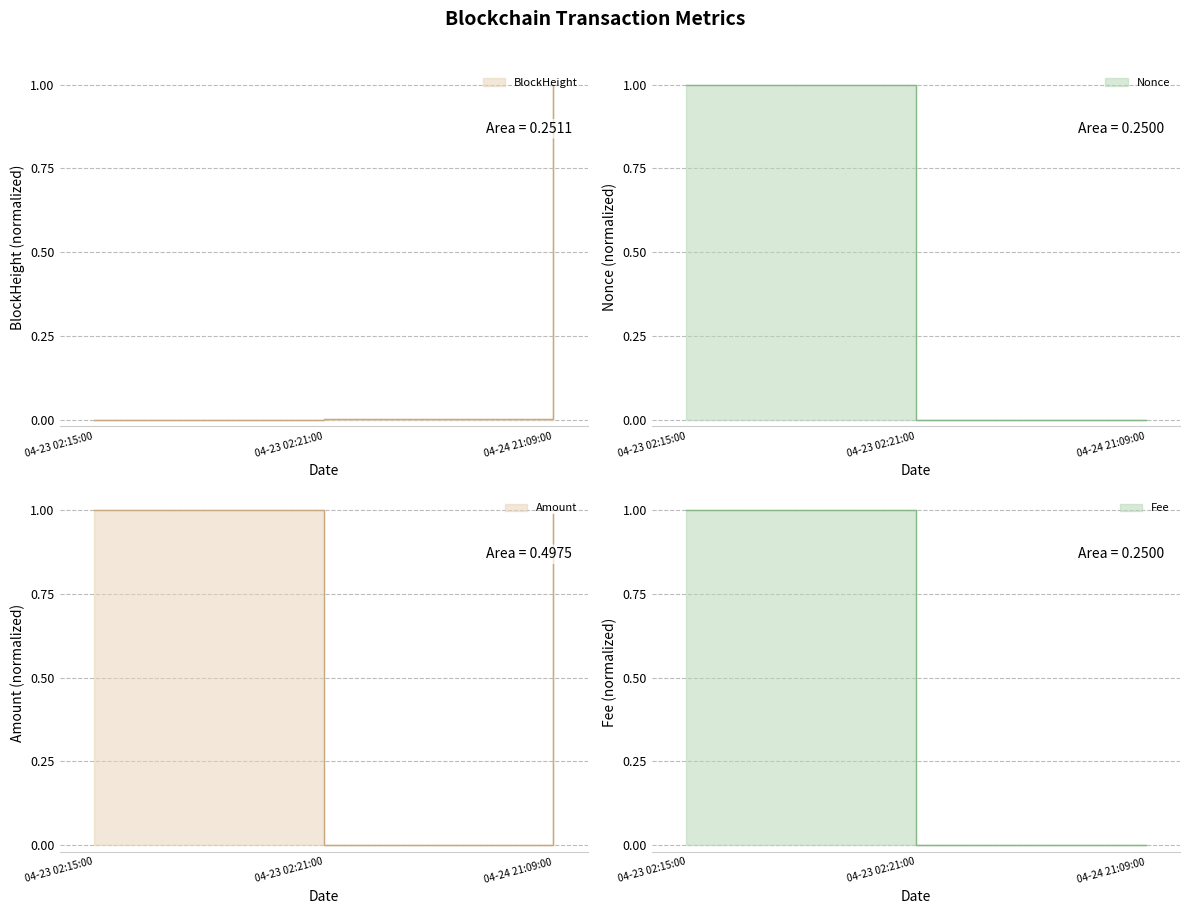

True or false: Fee has a value of 0.0 at 04-24 21:09:00.

True